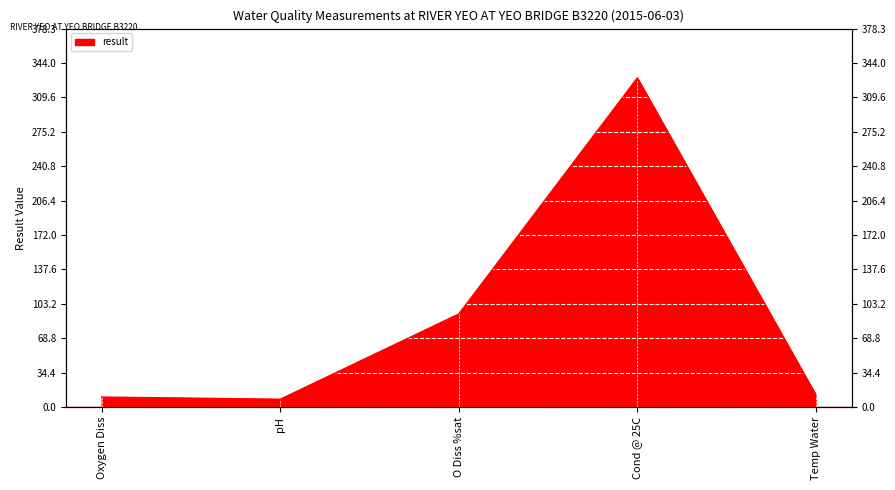

True or false: the data shows 329.0 at Cond @ 25C.

True